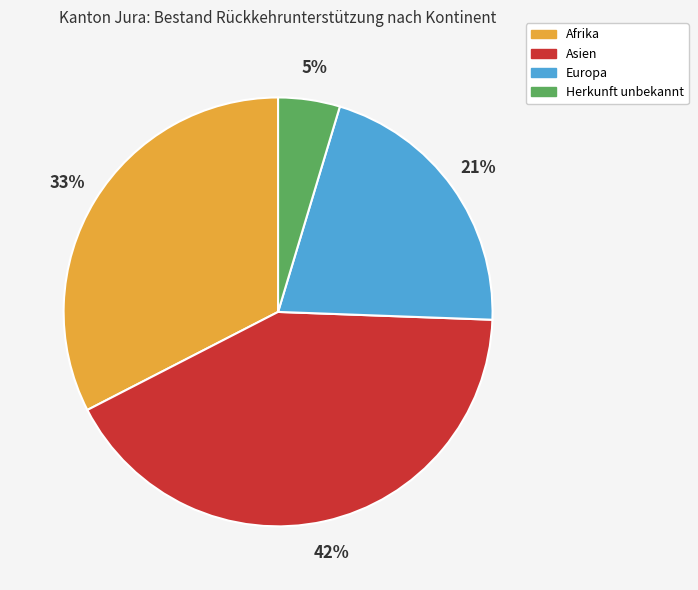

What is the ratio of the value at Asien to the value at Europa?

2.0